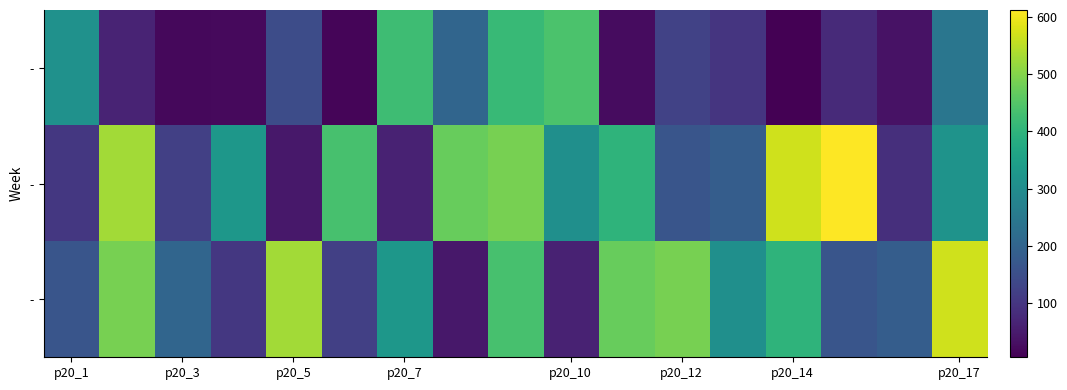

How many categories are shown in the chart?

17